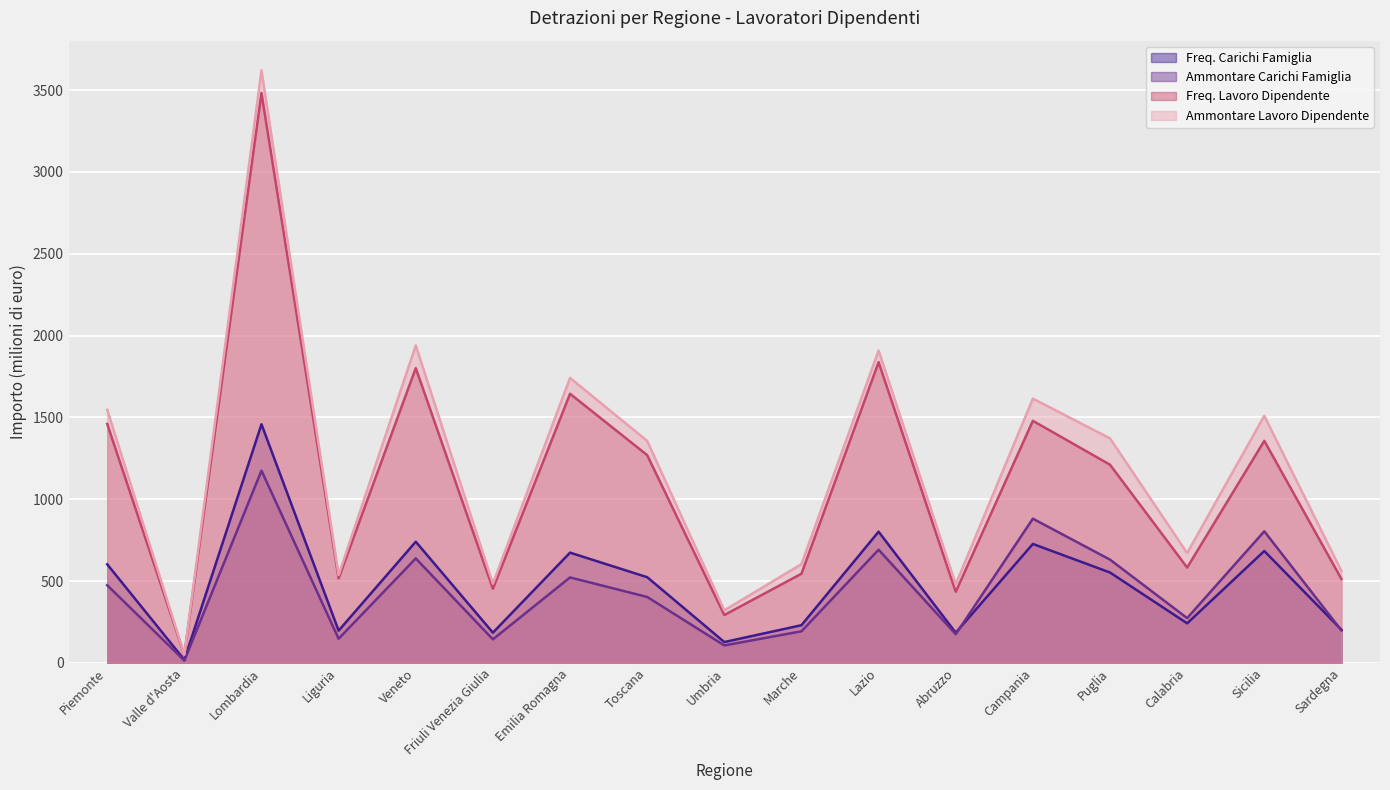

Reading left to right, transcribe all the data shown in this chart.

Freq. Carichi Famiglia: 602.4	18.7	1458.2	197.0	740.4	184.6	673.6	523.6	127.3	230.2	801.6	184.3	726.7	552.1	241.7	683.6	202.4
Ammontare Carichi Famiglia: 474.7	13.9	1174.7	147.5	638.2	143.8	522.1	402.8	106.5	193.0	691.4	175.1	881.3	630.9	273.6	804.0	198.3
Freq. Lavoro Dipendente: 1460.2	49.2	3482.3	516.7	1801.4	453.1	1644.4	1269.5	292.5	544.7	1837.5	434.3	1479.2	1210.9	582.5	1356.7	512.8
Ammontare Lavoro Dipendente: 1546.8	50.8	3621.3	536.8	1939.9	484.4	1741.4	1356.4	320.8	603.6	1908.7	480.3	1615.0	1371.9	671.1	1509.5	561.8